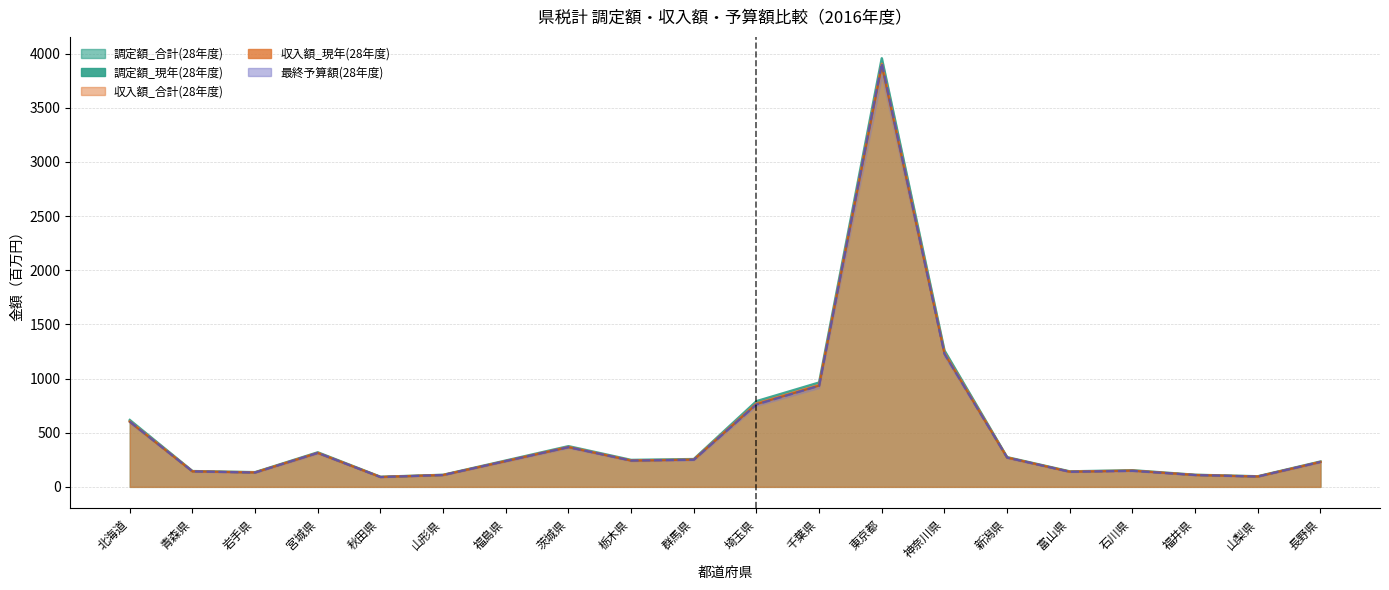

Where is the first local maximum for 収入額_現年(28年度)?

宮城県